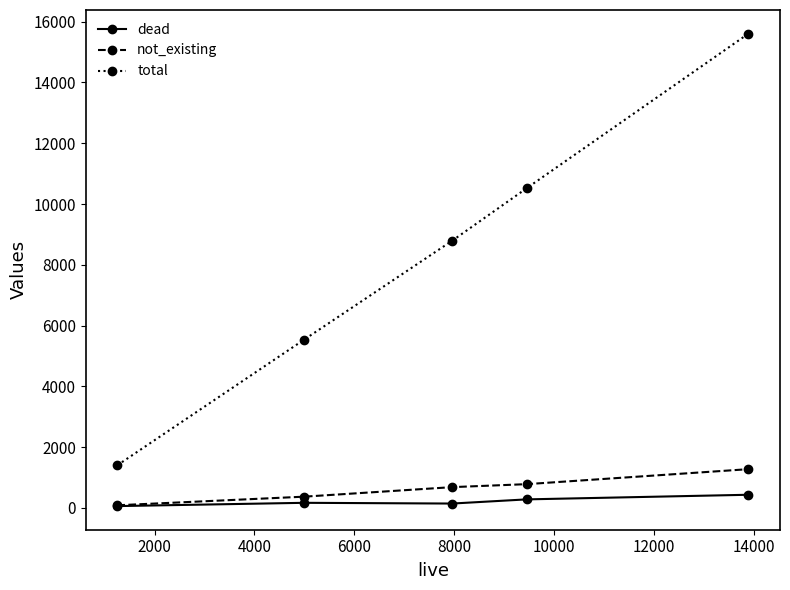

What is the value of the total point at the 1st from the left?

1406